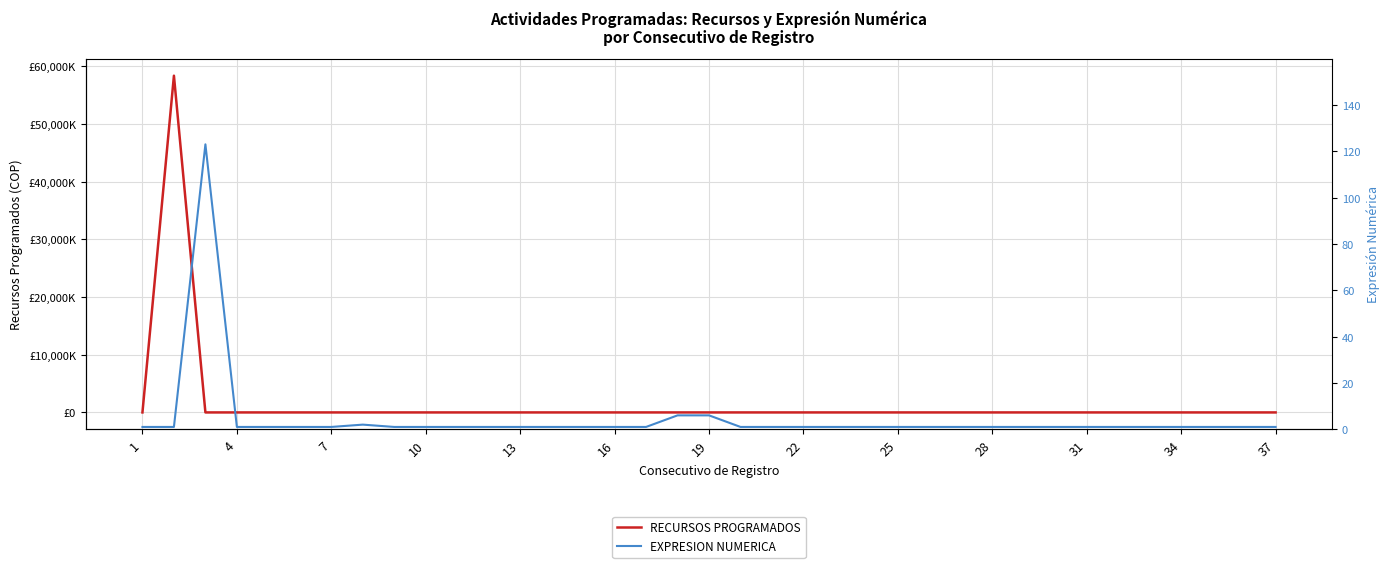

The value of EXPRESION NUMERICA at 10 is 0. True or false?

False